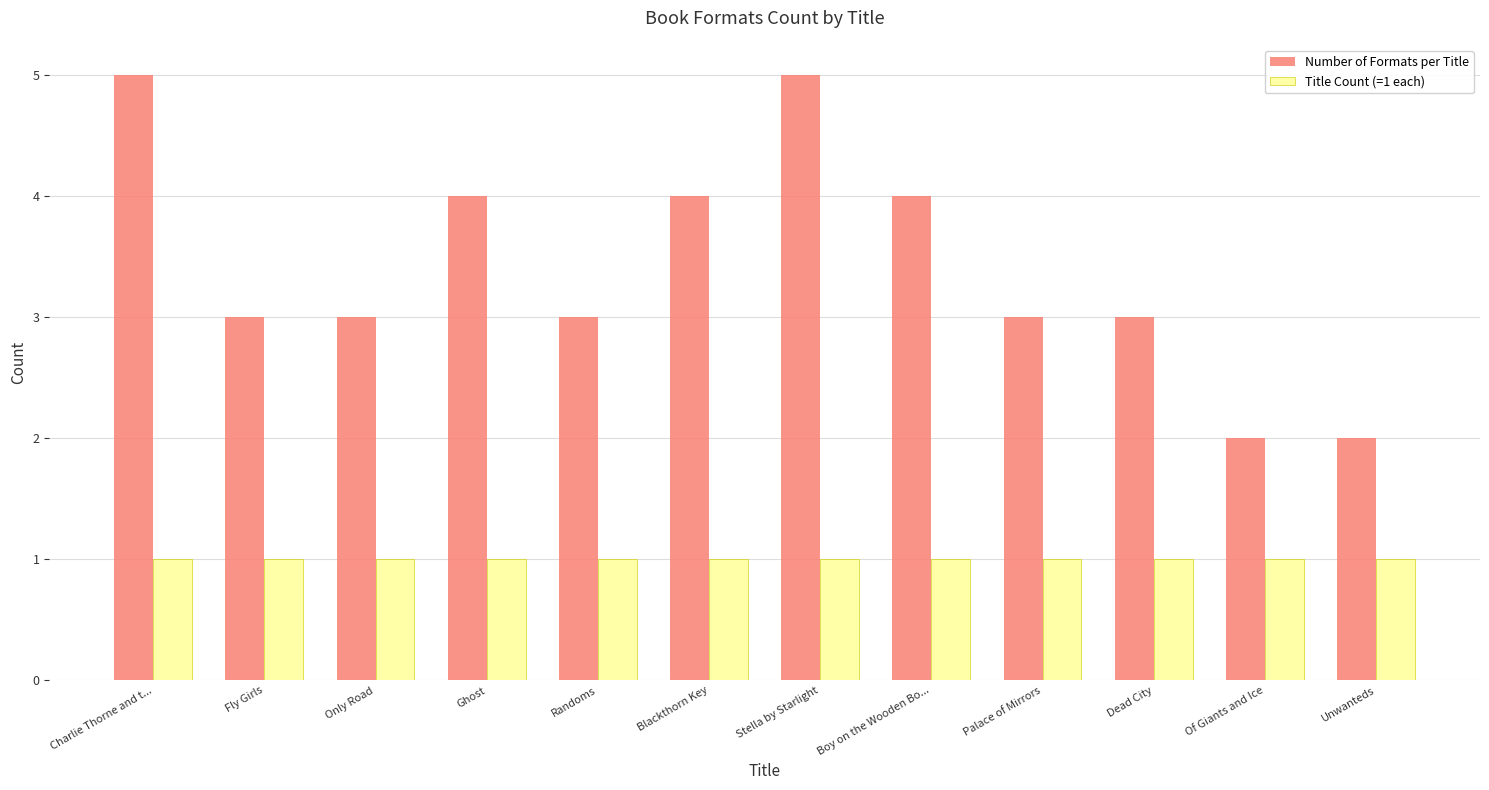

What is the difference between the Number of Formats per Title values at Ghost and Stella by Starlight?

1